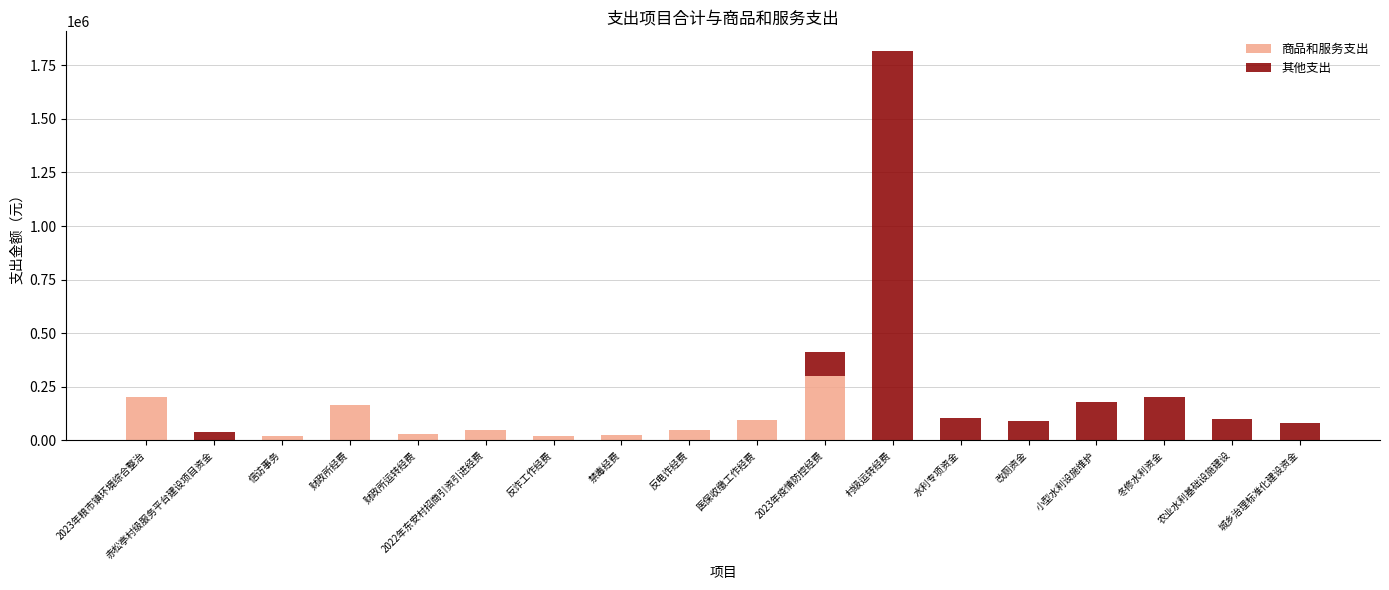

What is the maximum value for 商品和服务支出?

300000